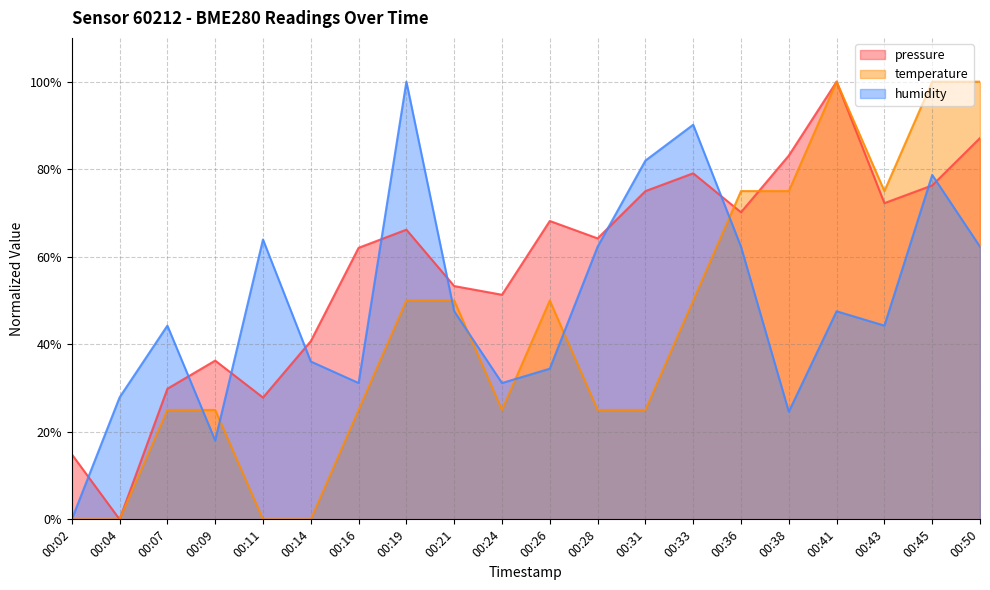

What is the sum of the pressure values at 00:14 and 00:19?

106.9